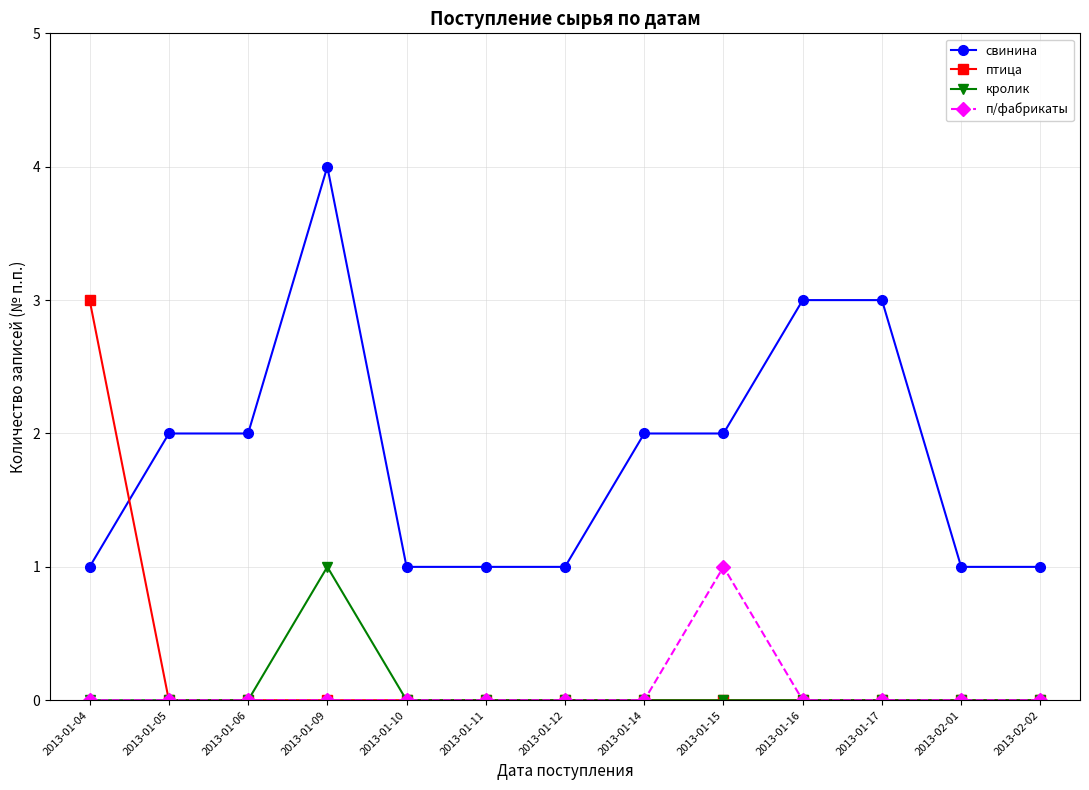

Reading left to right, list all the values displayed in this chart.

свинина: 1	2	2	4	1	1	1	2	2	3	3	1	1
птица: 3	0	0	0	0	0	0	0	0	0	0	0	0
кролик: 0	0	0	1	0	0	0	0	0	0	0	0	0
п/фабрикаты: 0	0	0	0	0	0	0	0	1	0	0	0	0